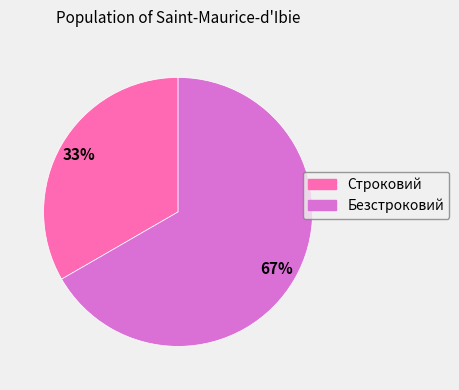

Do Безстроковий and Строковий together represent more than half of the pie?

Yes